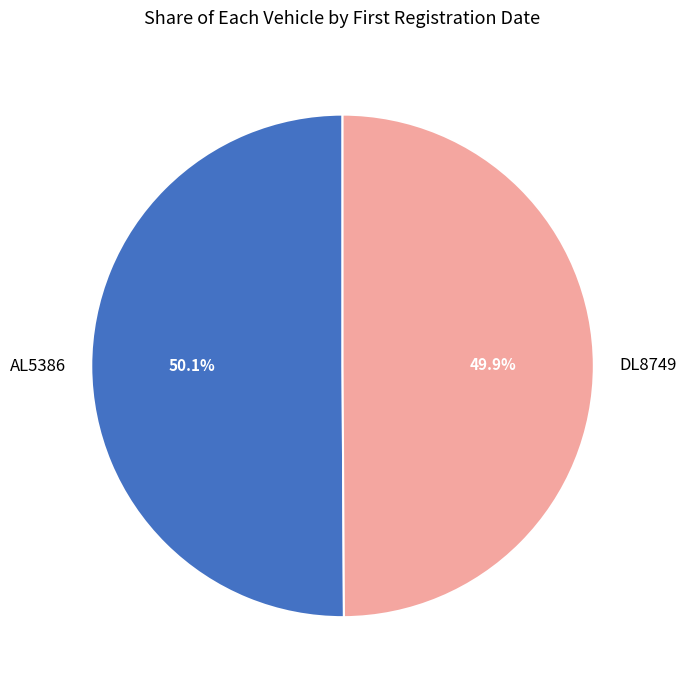

Does any single category account for the majority?

Yes